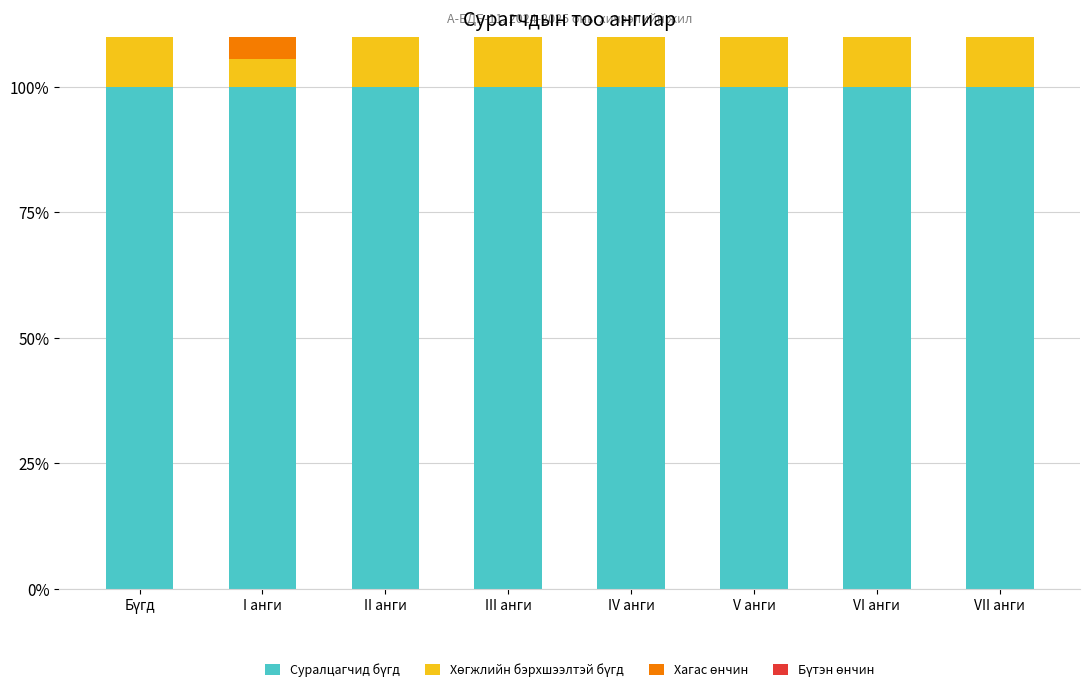

What is the average value of the Хагас өнчин series?

8.5